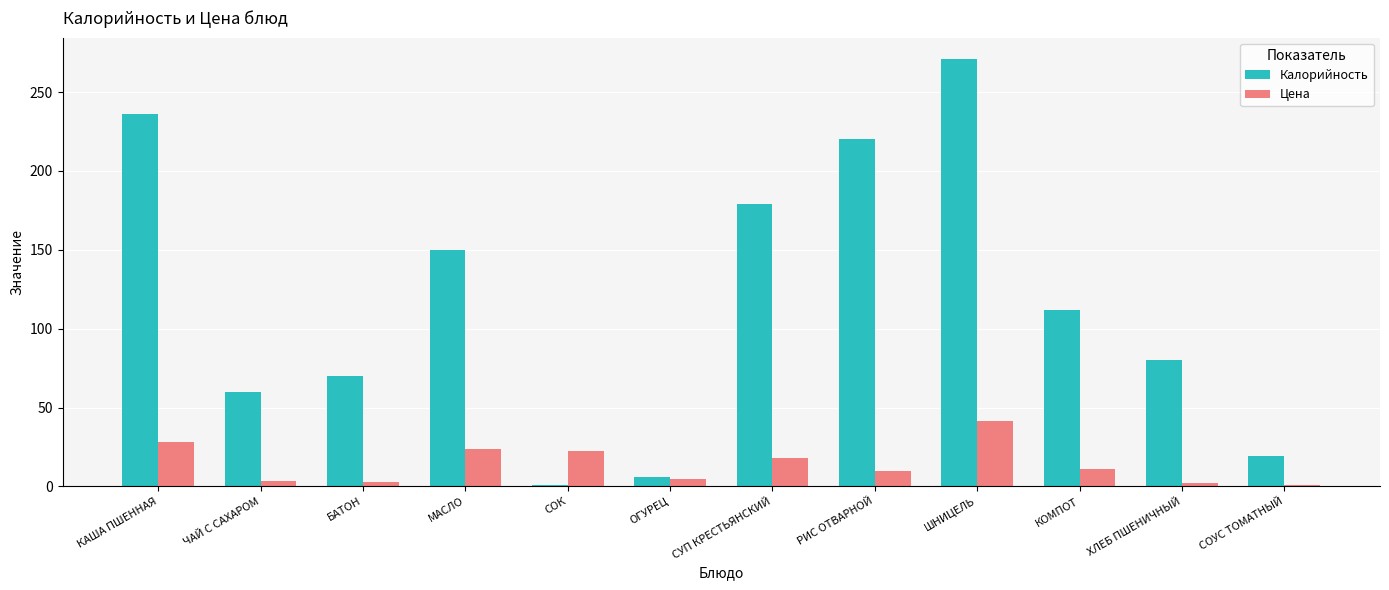

The value of Калорийность at РИС ОТВАРНОЙ is 153.0. True or false?

False